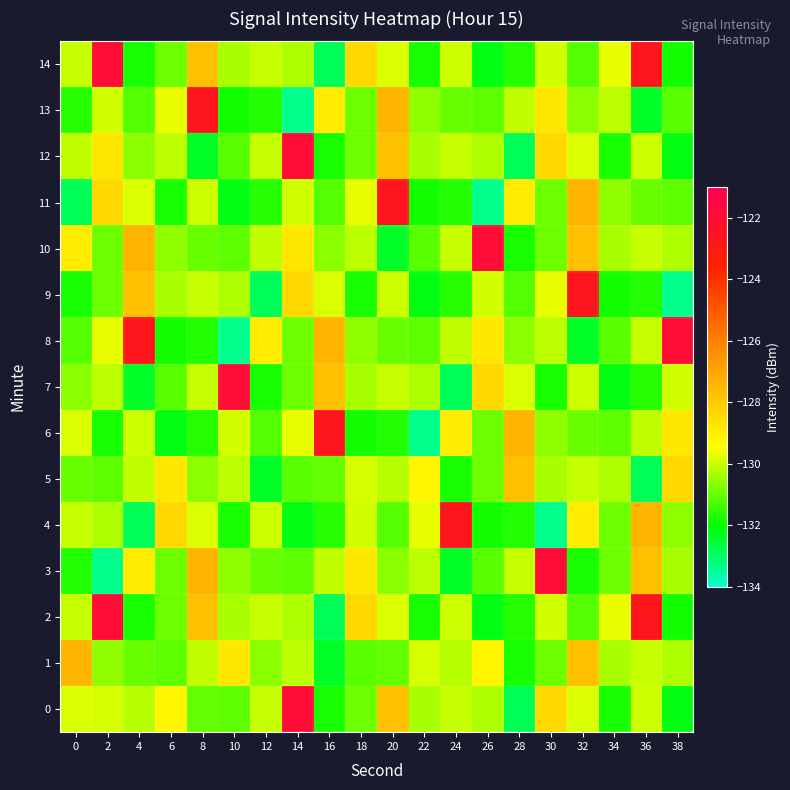

What is the minimum value shown in the chart?

-133.4